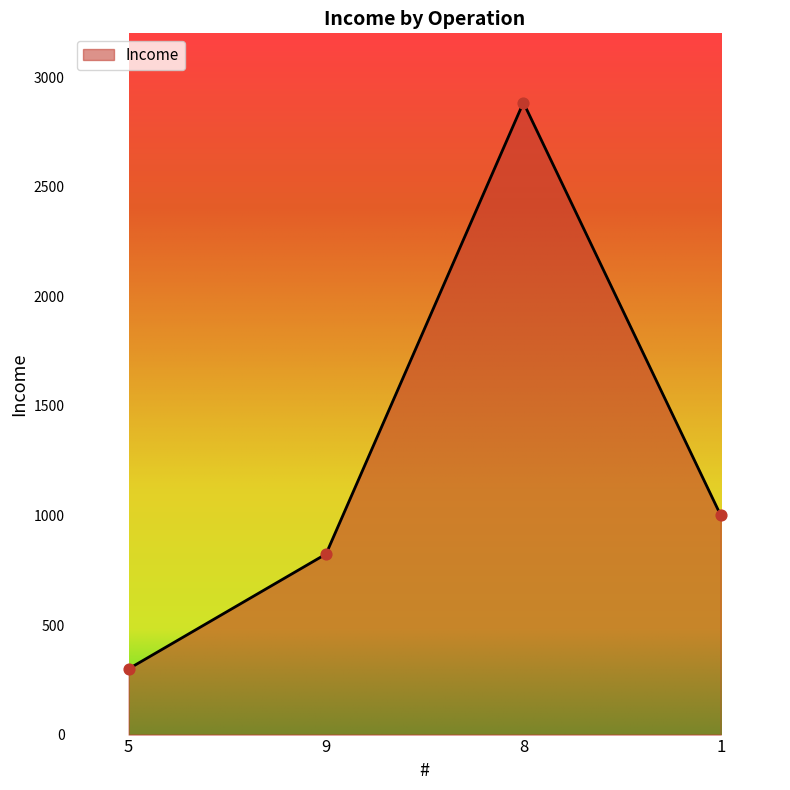

Which has a higher value, 1 or 9?

1